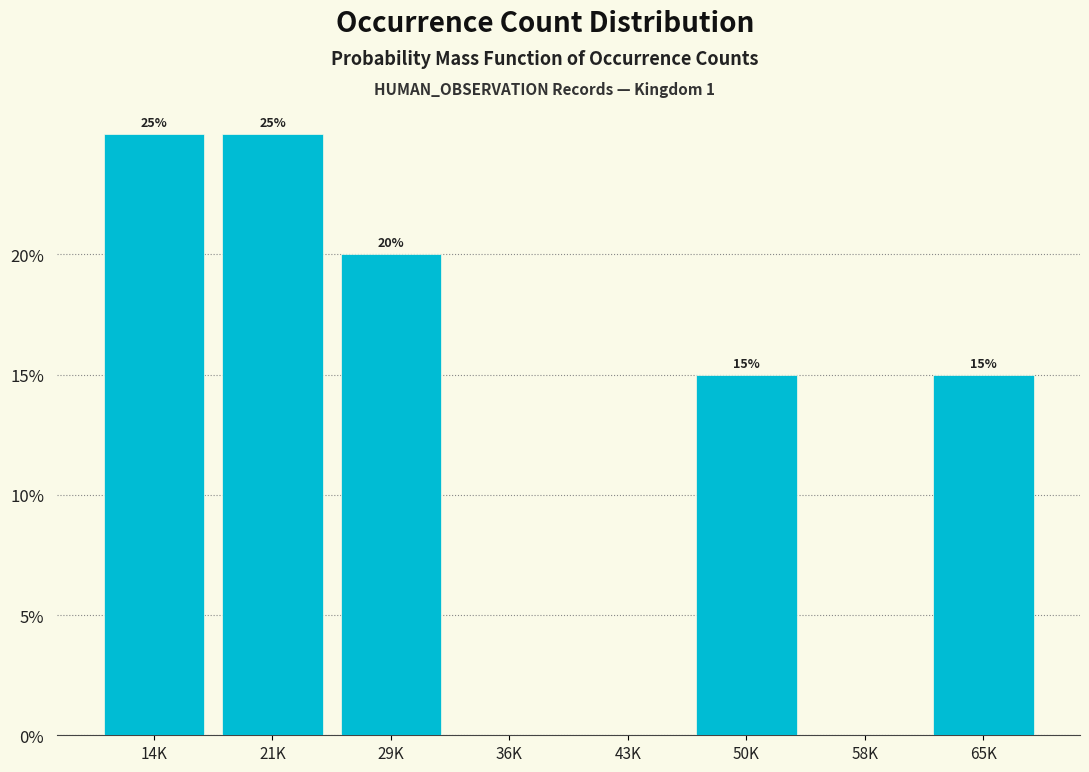

Are the bars horizontal?

No